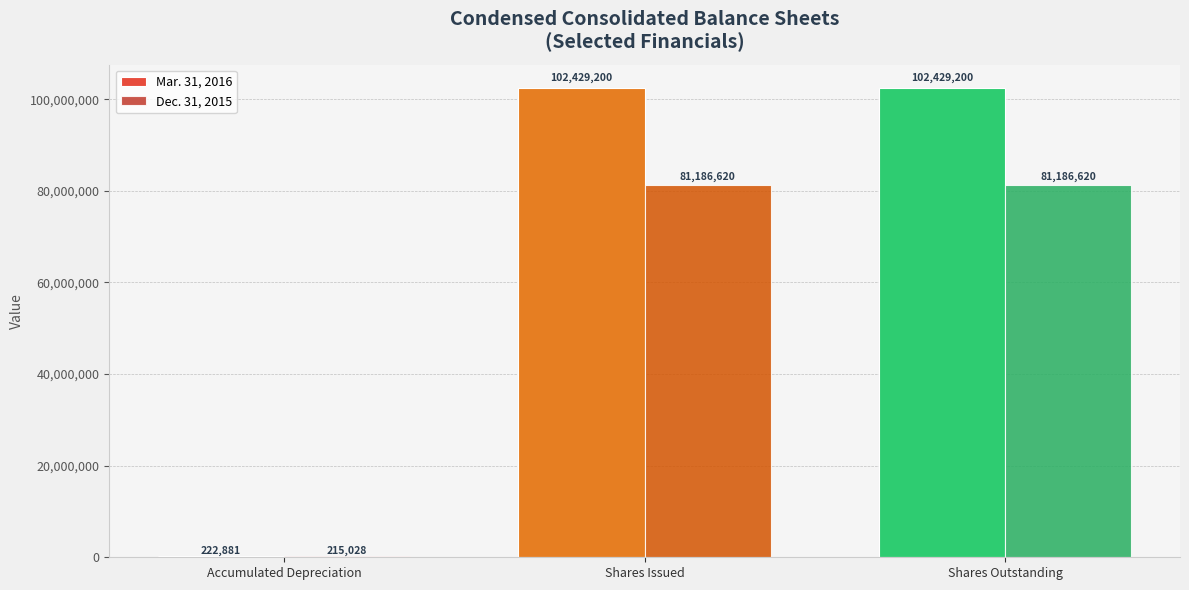

Between Accumulated Depreciation and Shares Issued, which series saw the biggest shift?

Mar. 31, 2016